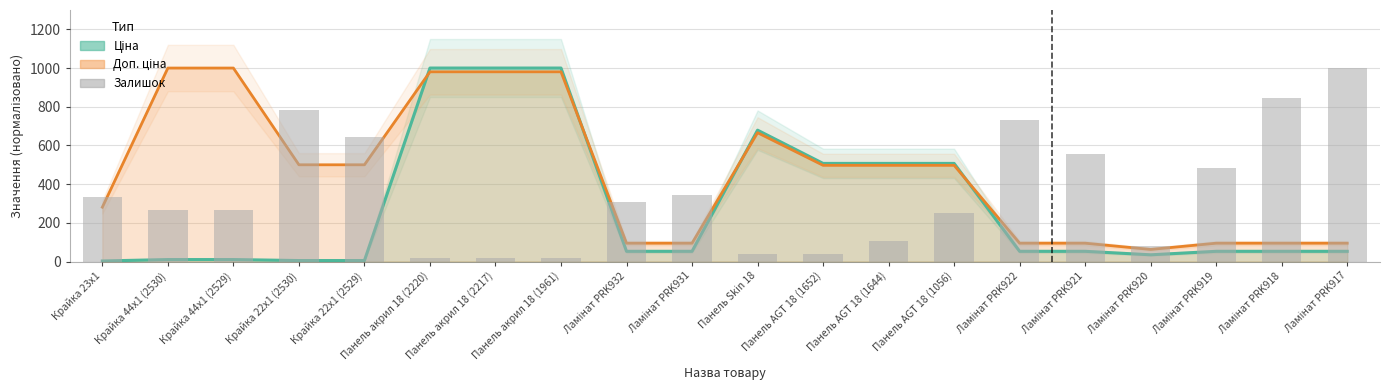

What is the greatest value displayed?

1000.0